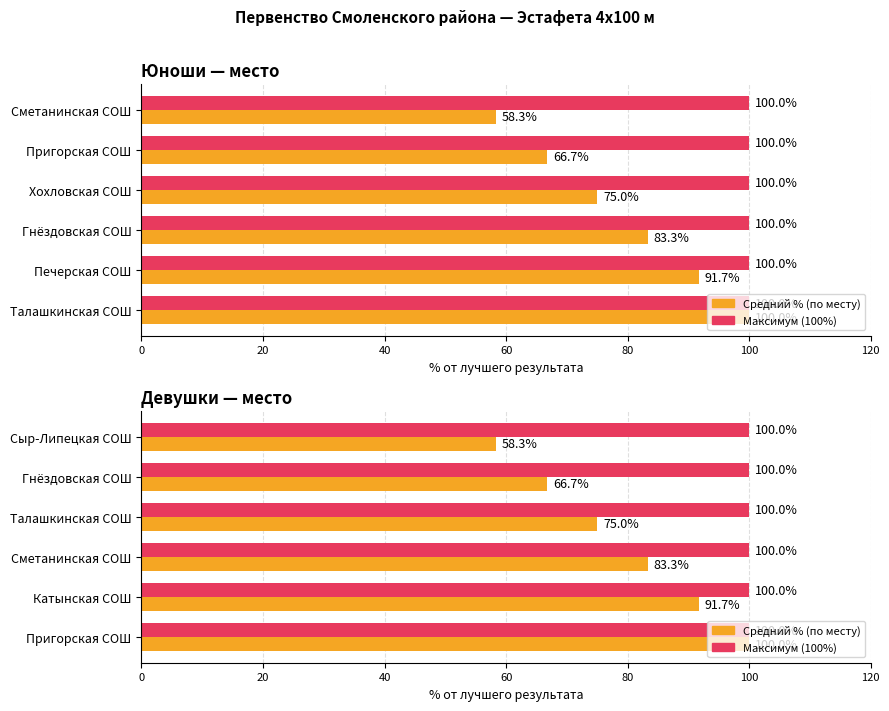

What are all the series names shown in the legend?

Максимум (100%), Средний % (по месту)